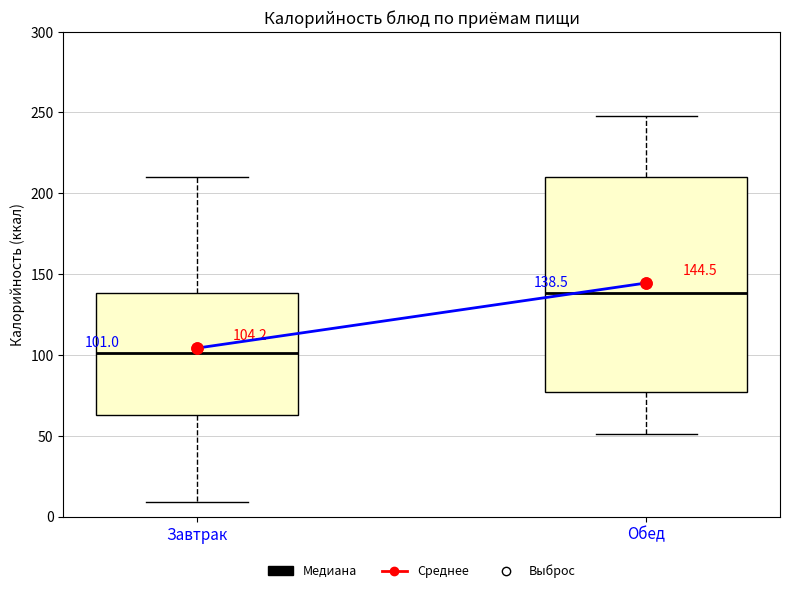

Comparing the boxes themselves (not the whiskers), which one is the tallest?

Обед